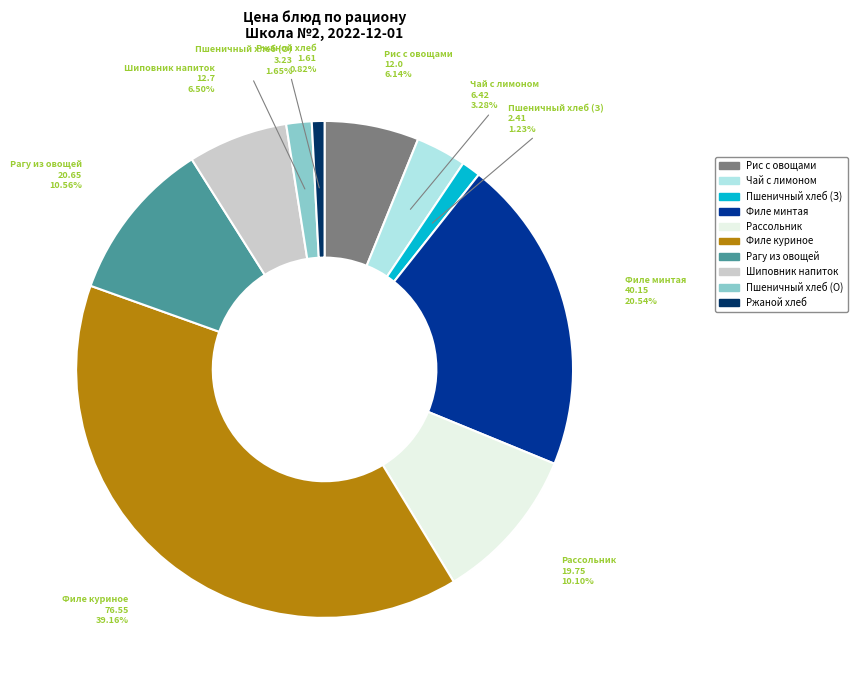

Combined, do Пшеничный хлеб (О) and Рагу из овощей account for over 50%?

No